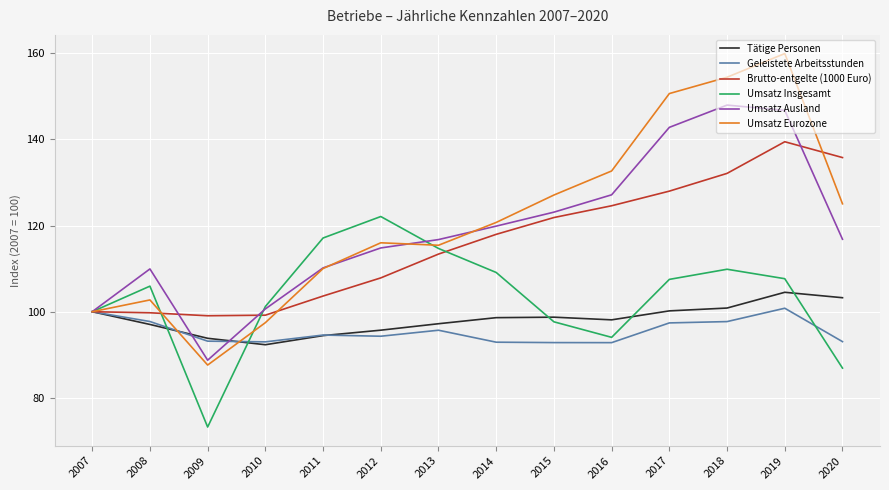

What is the total value across all series at 2012?

650.8